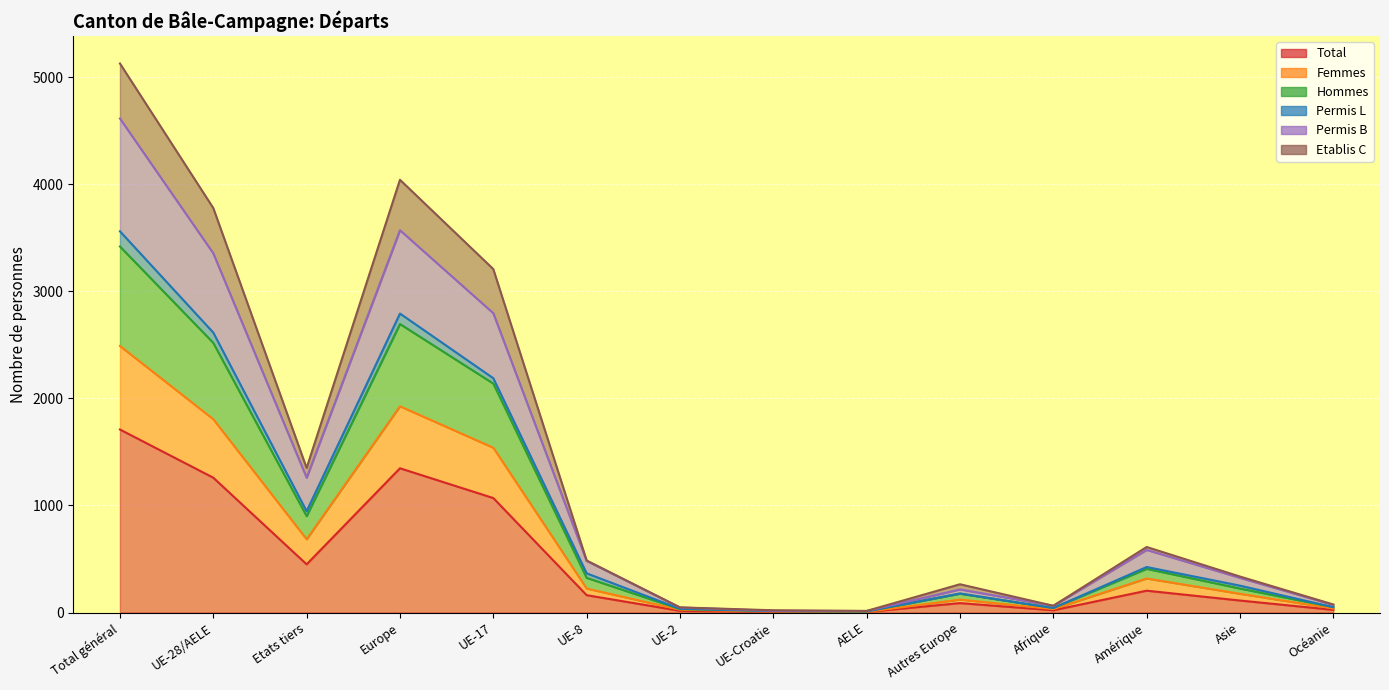

At which label is Hommes closest to 1714?

UE-17